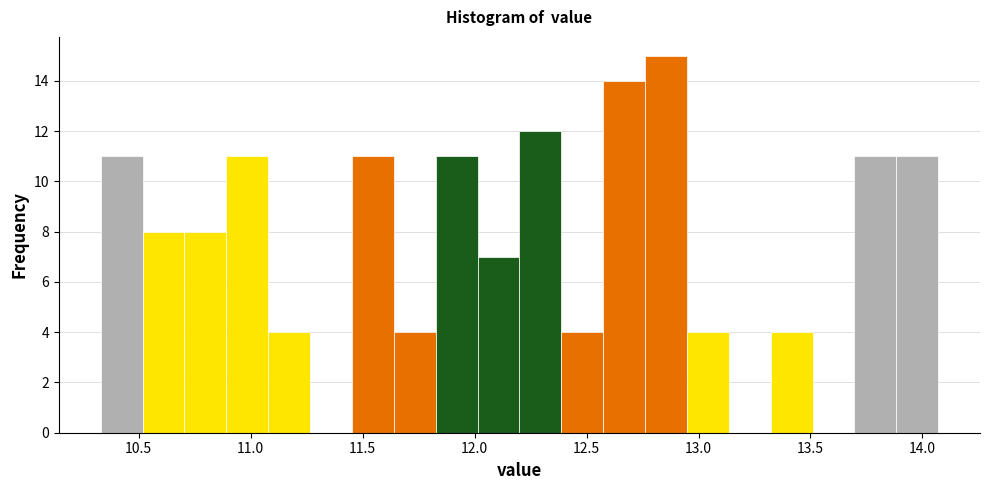

Around what value on the x-axis is the tallest bar? Give the approximate position of its centre, as read against the axis.

12.85